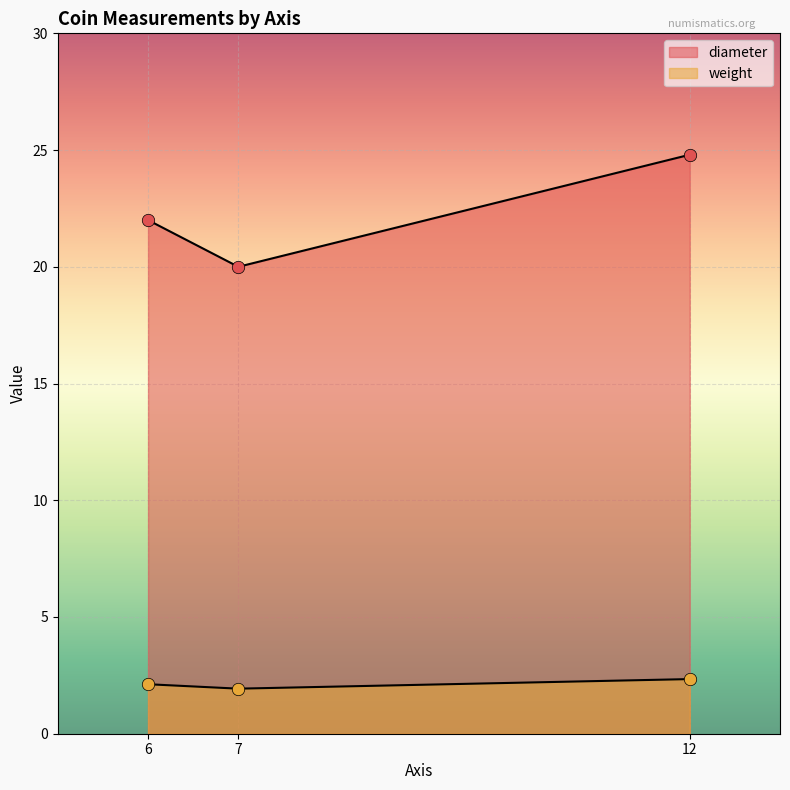

Is the value of diameter at 12 greater than the value of weight at 12?

Yes